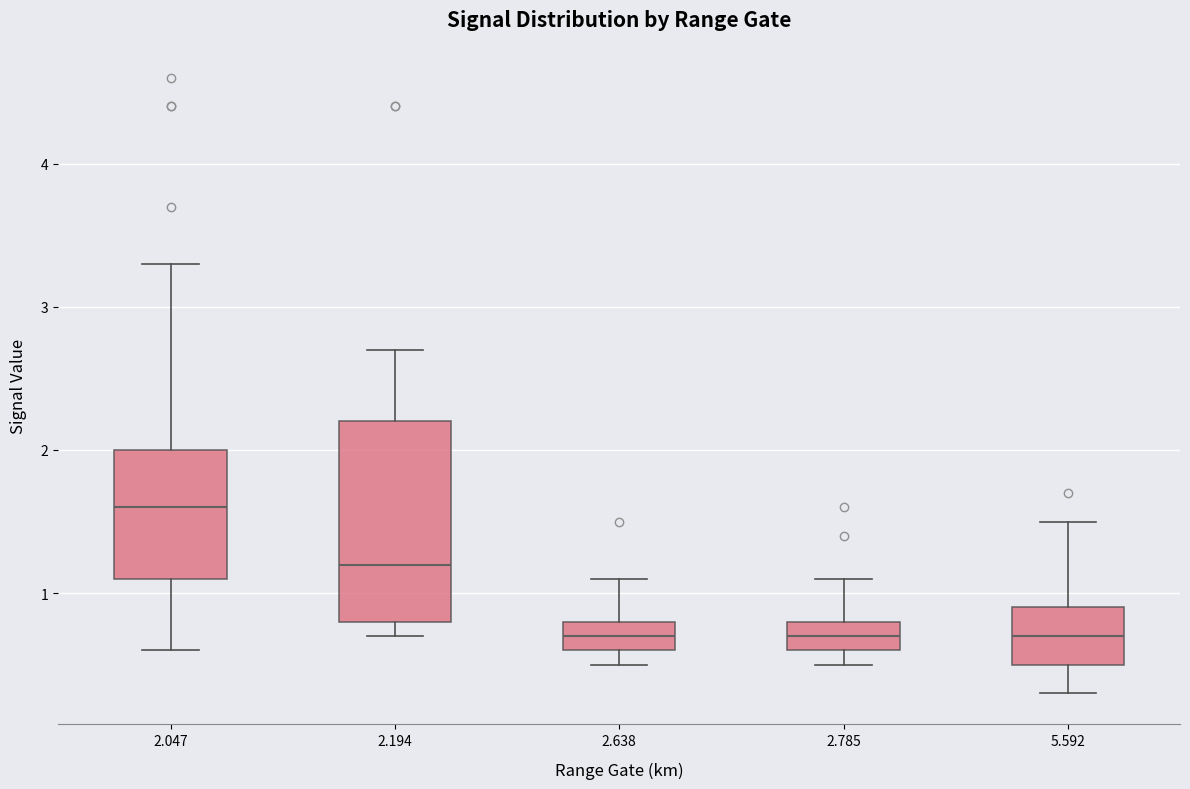

Which box is the tallest, from its lower edge to its upper edge?

2.194